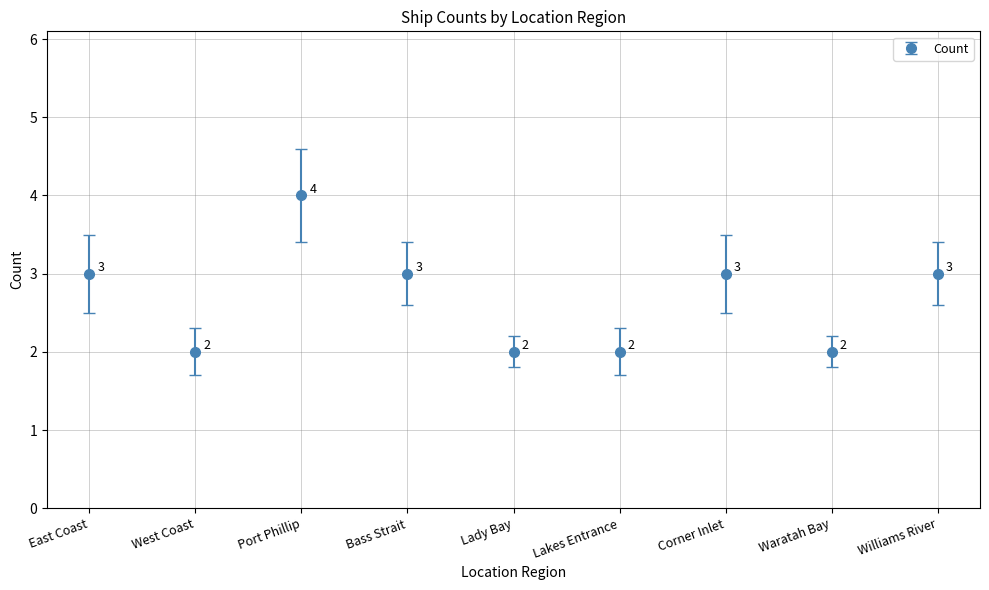

What is the difference between the second highest and second lowest values?

1